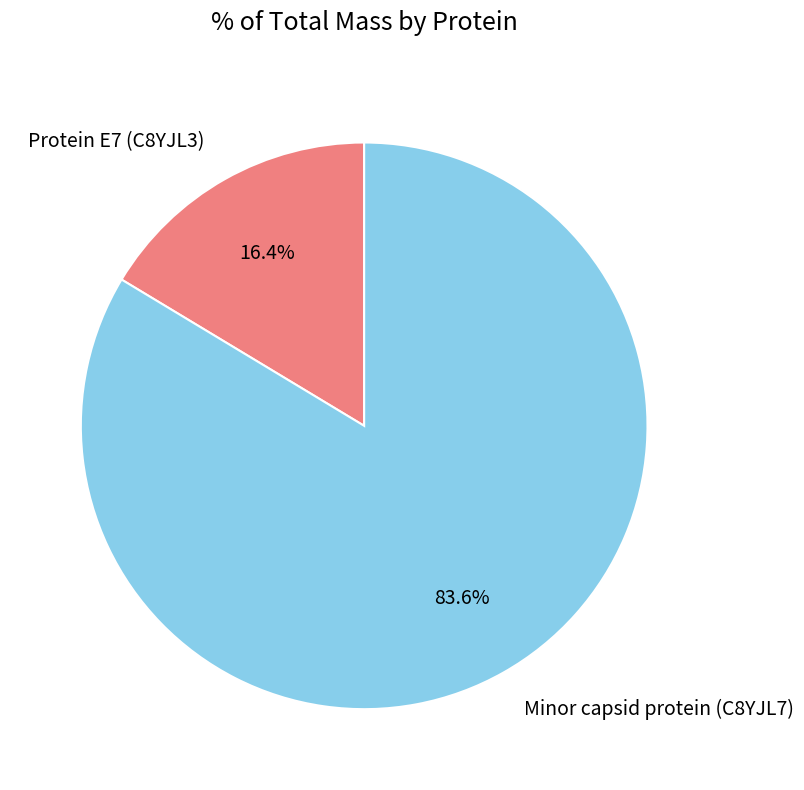

To the nearest percent, what percentage of the pie is Protein E7 (C8YJL3)?

16%